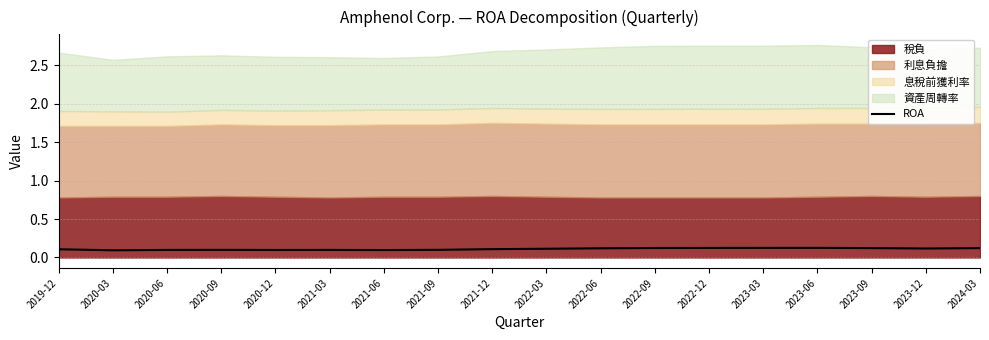

Reading left to right, extract all data points from this chart.

0.1	0.1	0.1	0.1	0.1	0.1	0.1	0.1	0.1	0.1	0.1	0.1	0.1	0.1	0.1	0.1	0.1	0.1